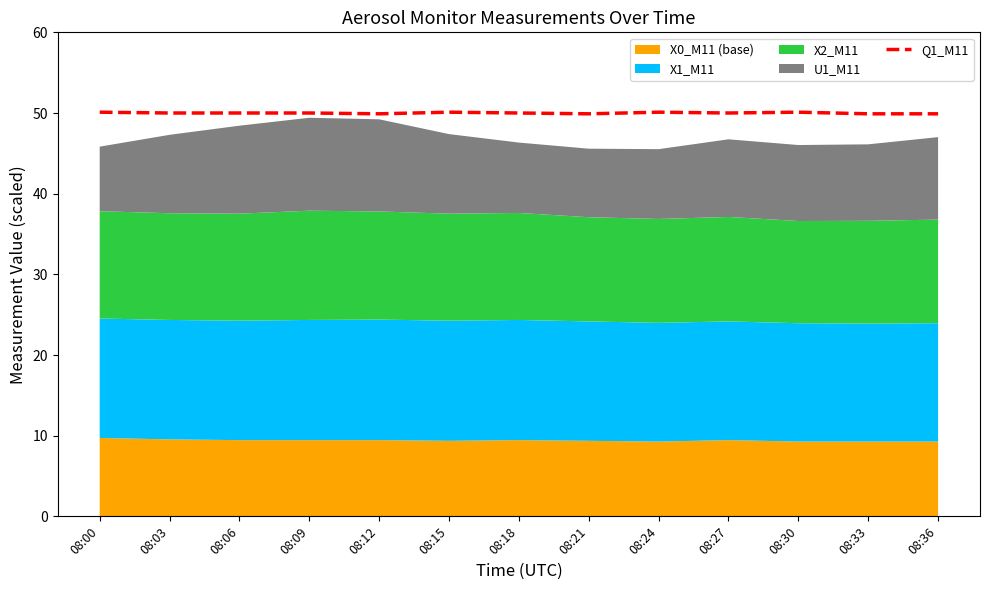

What is the change in value from 08:00 to 08:21?

-0.2